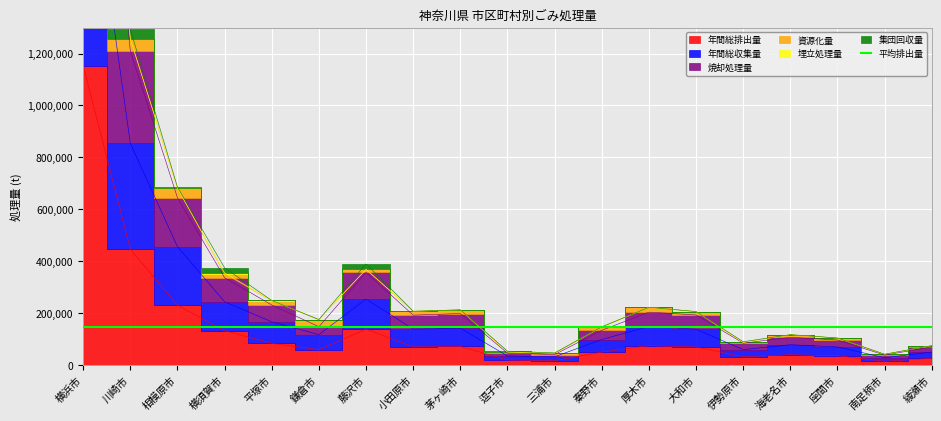

Does the chart display data point markers on the line(s)?

No